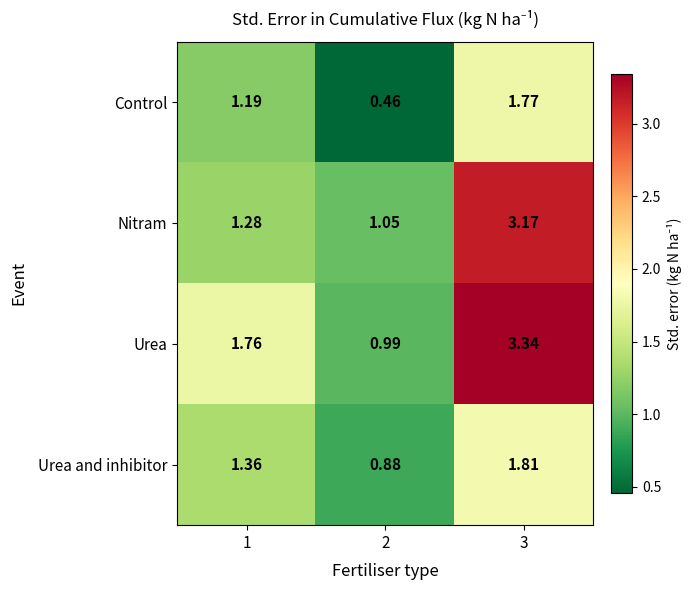

Which series changed the most between 1 and 2?

Urea